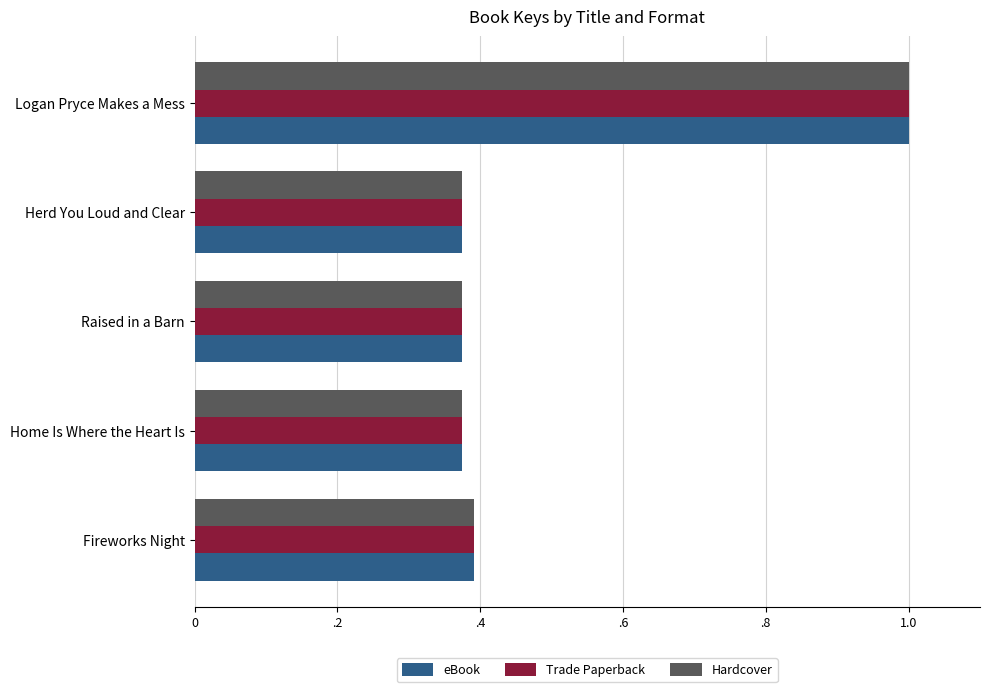

What is the average value of the Hardcover series?

0.5